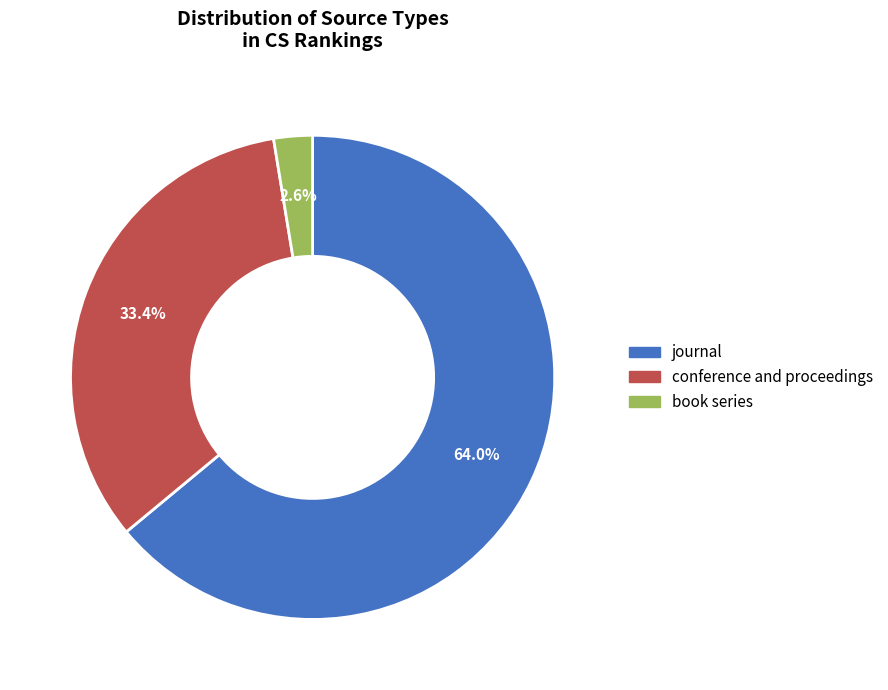

Between journal and conference and proceedings, which is larger?

journal